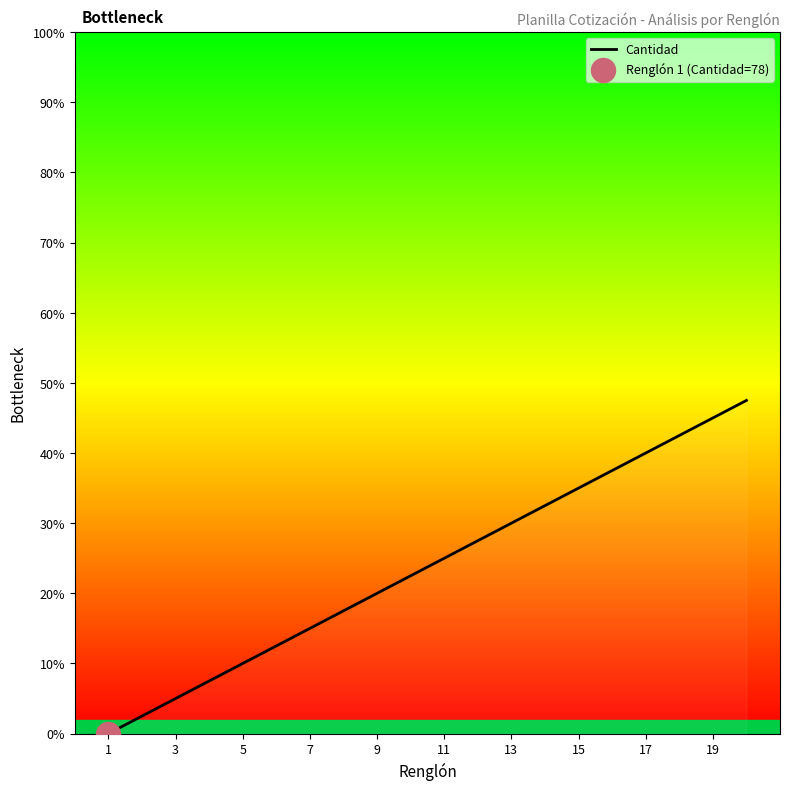

What is the maximum value shown in the chart?

47.5